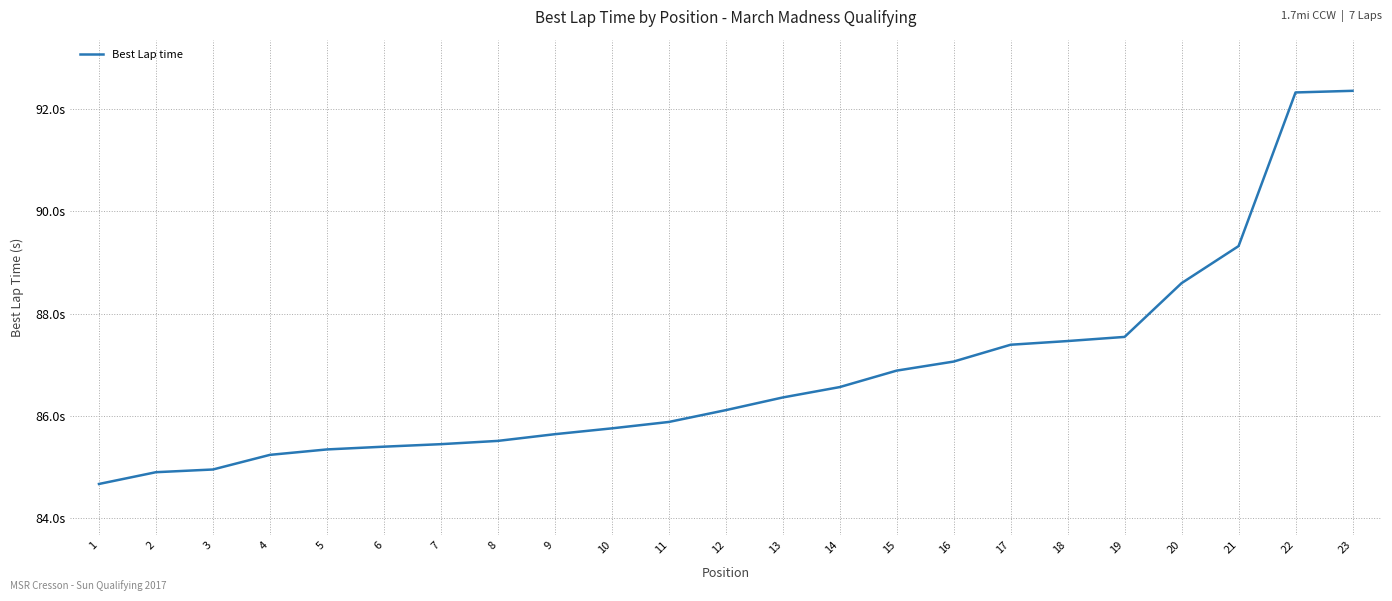

Does the chart display data point markers on the line(s)?

No